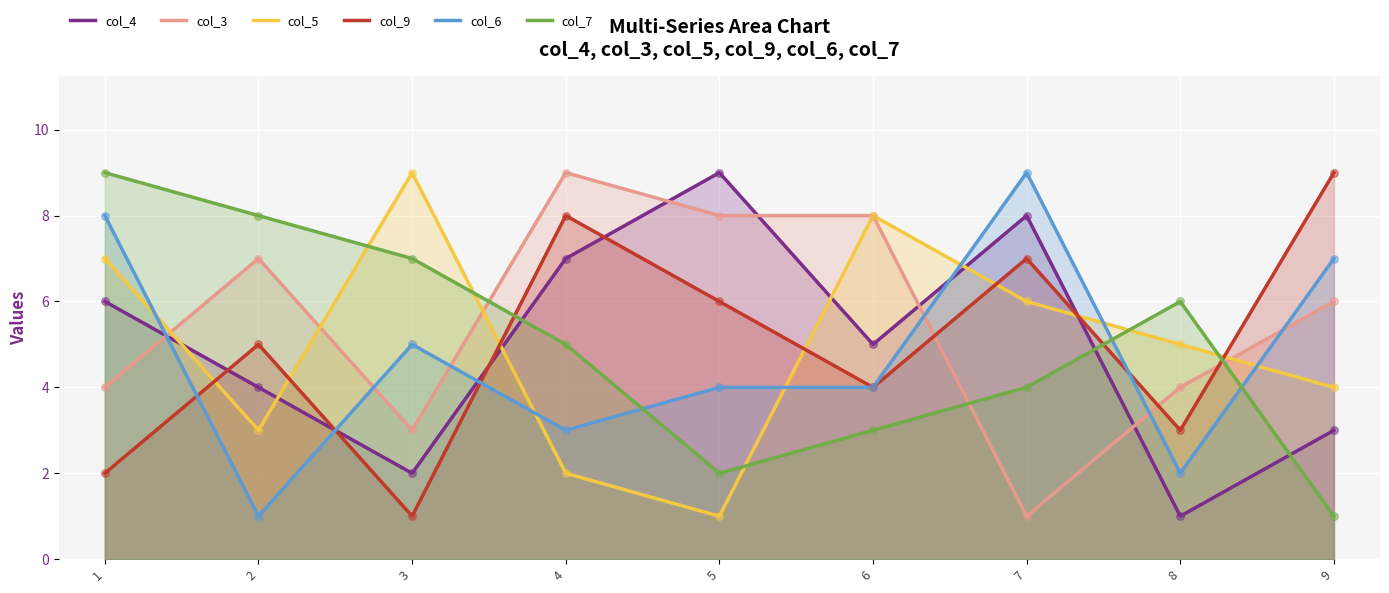

What are all the series names shown in the legend?

col_4, col_3, col_5, col_9, col_6, col_7